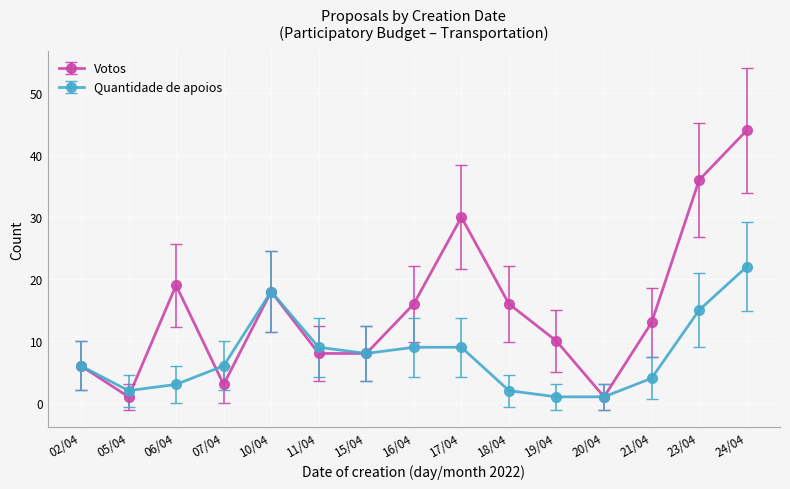

At which category does Quantidade de apoios reach its first local peak?

10/04